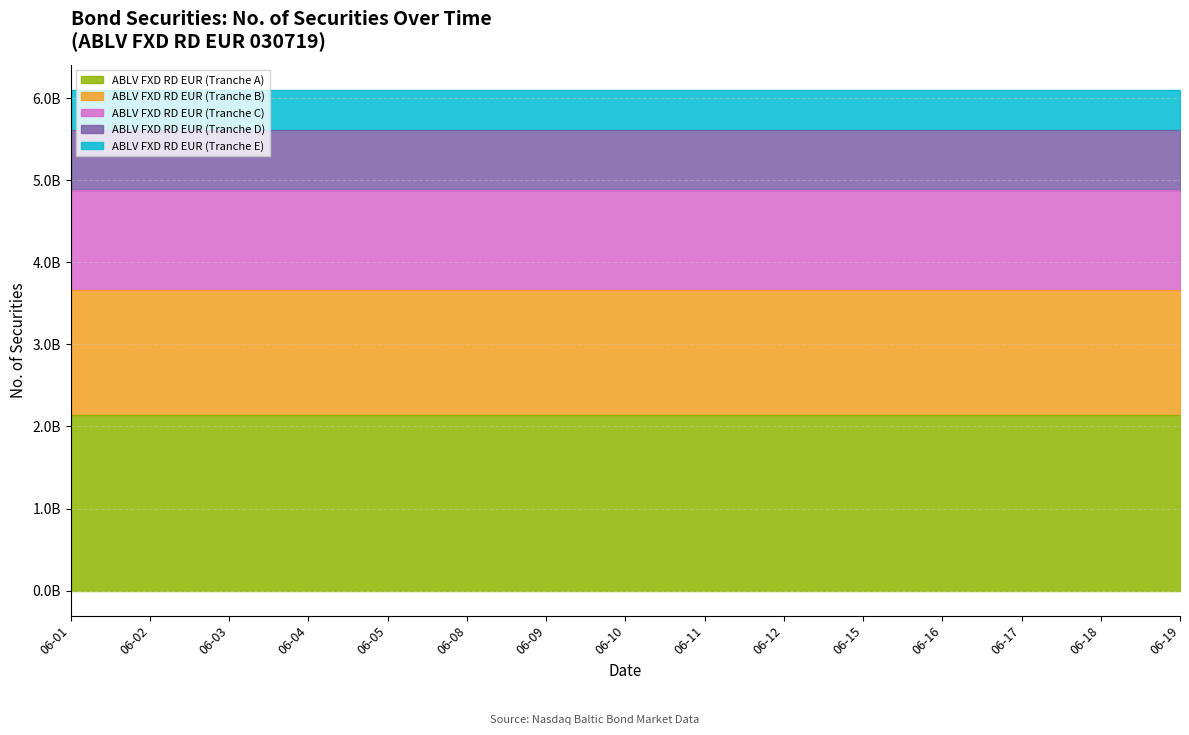

Does the chart display data point markers on the line(s)?

No